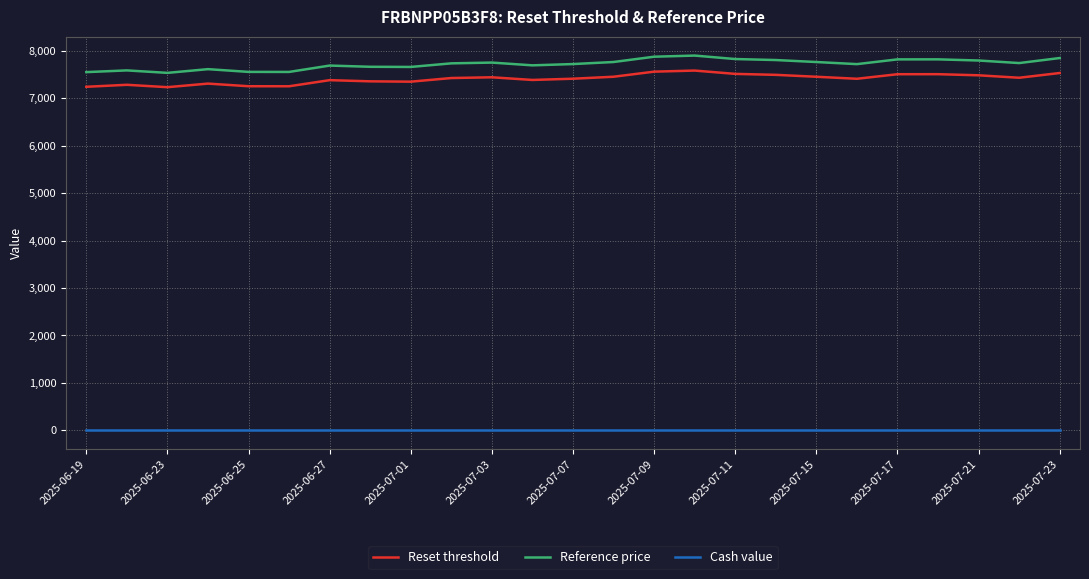

Which series has the largest range (max minus min)?

Reference price